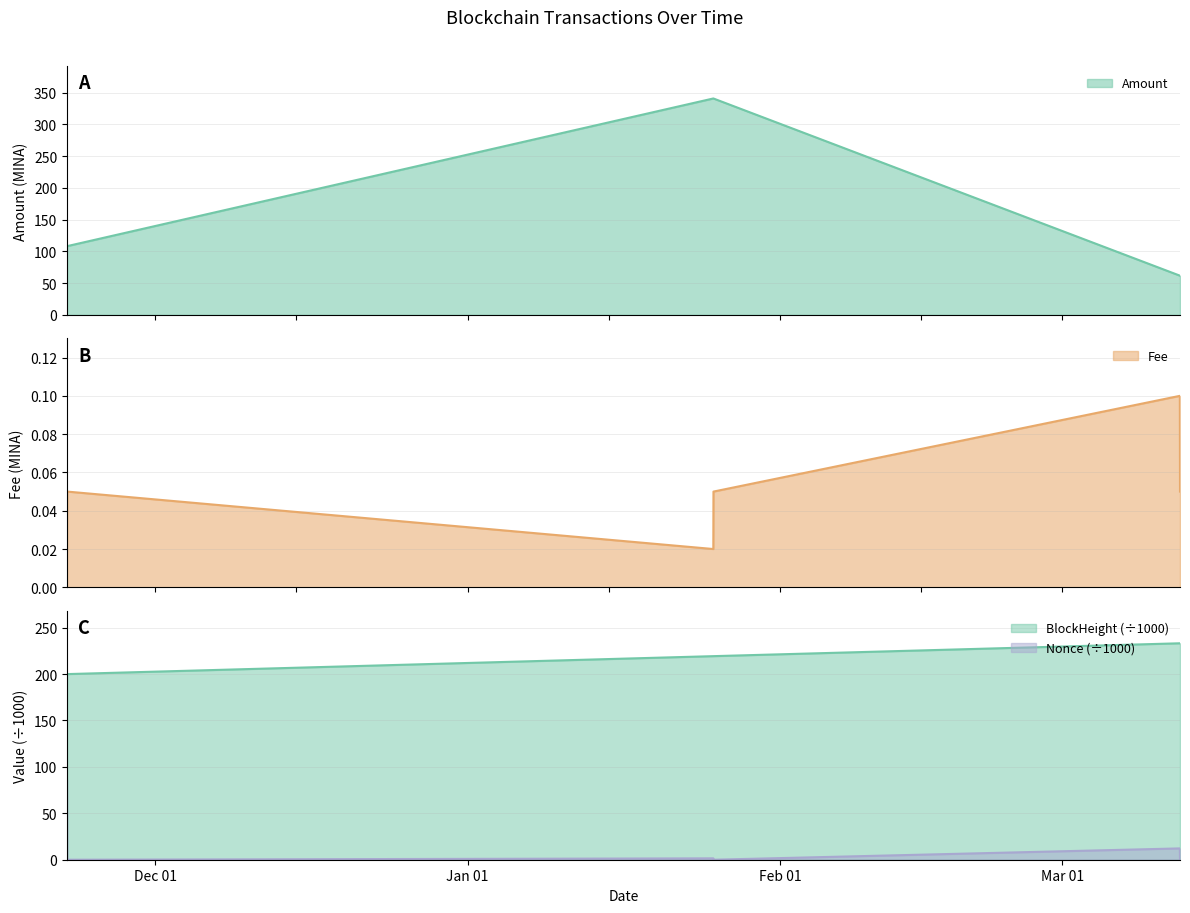

At which label is Amount closest to 201?

2022-11-22 05:45:00